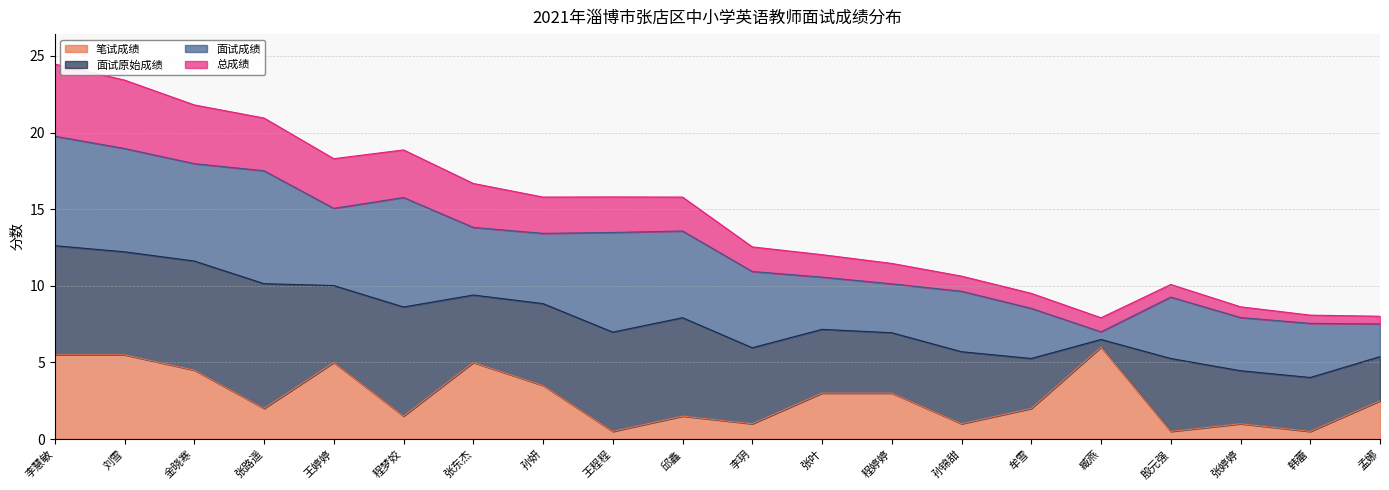

Rank the categories by 总成绩 value from lowest to highest.

臧燕, 孟娜, 韩蕾, 张婷婷, 牟雪, 殷元强, 孙锦甜, 程婷婷, 张叶, 李玥, 邱鑫, 孙妍, 王程程, 张东杰, 王婷婷, 程梦姣, 张路遥, 金晓寒, 刘雪, 李慧敏